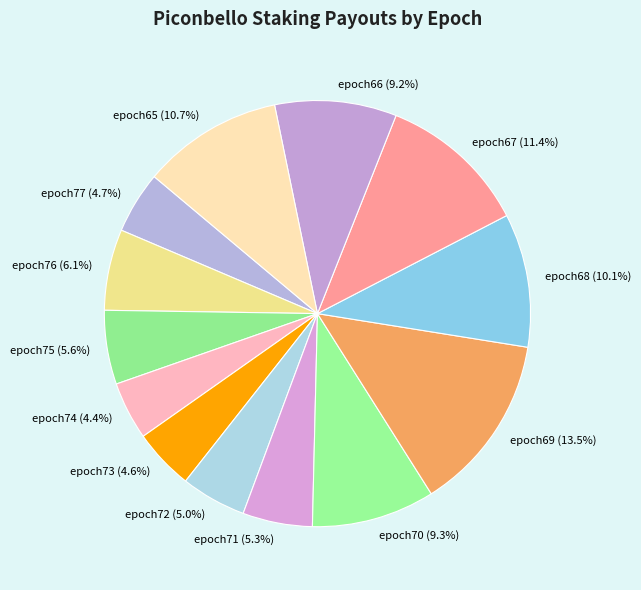

How many slices are in this pie chart?

13